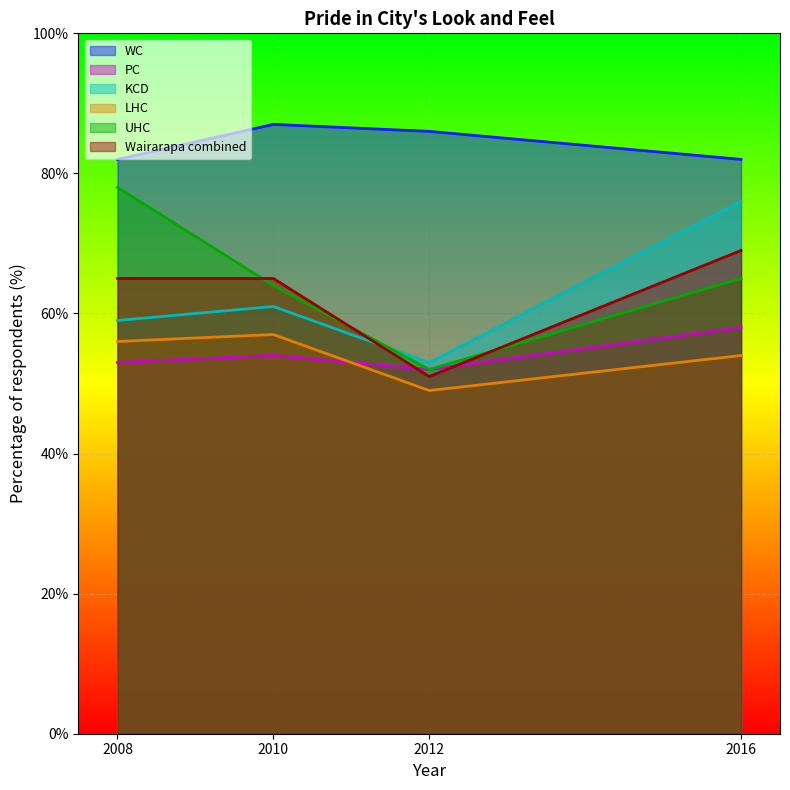

Where does the KCD series first go above 61?

2016